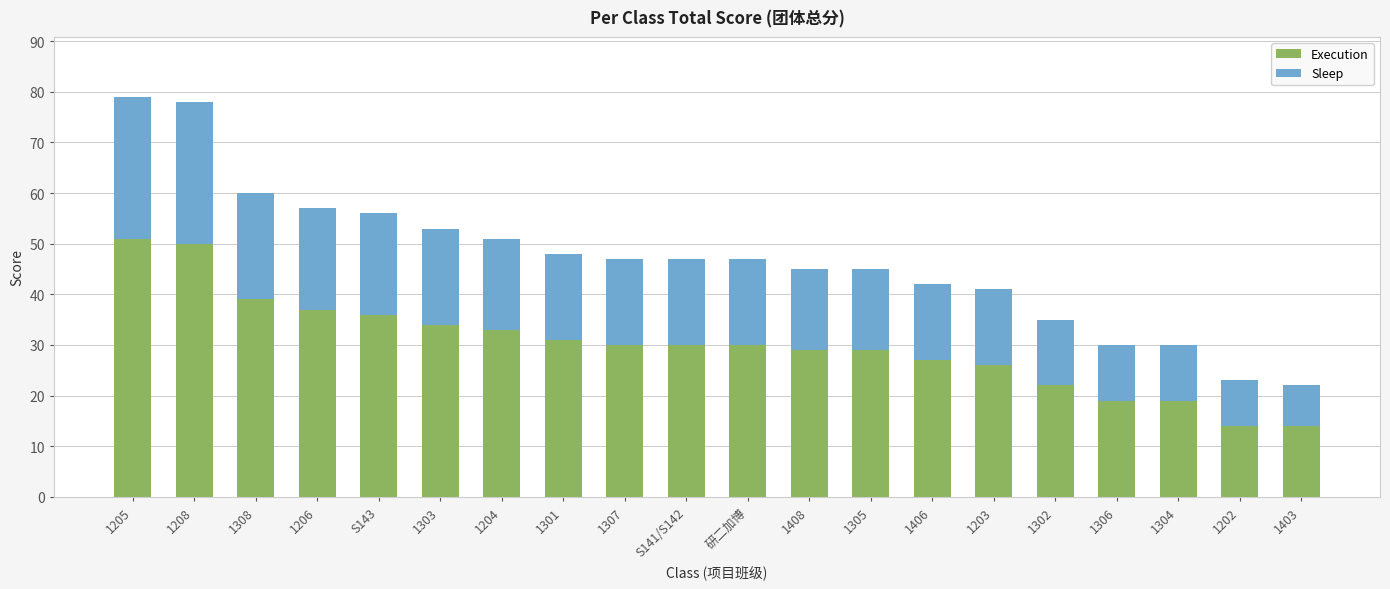

What are all the series names shown in the legend?

Execution, Sleep